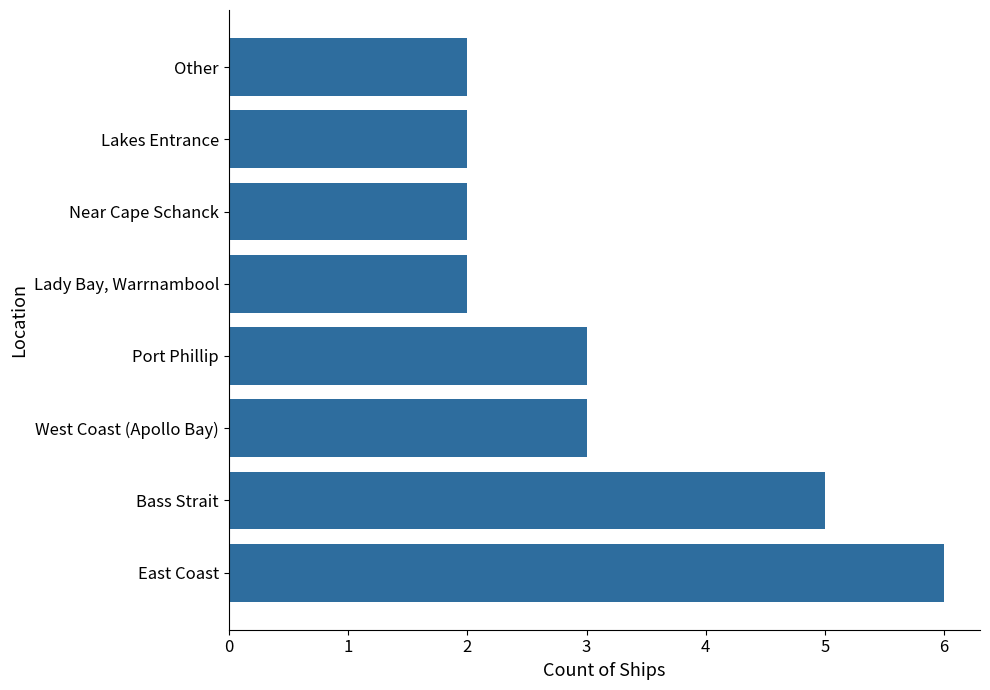

True or false: the data shows 4 at West Coast (Apollo Bay).

False